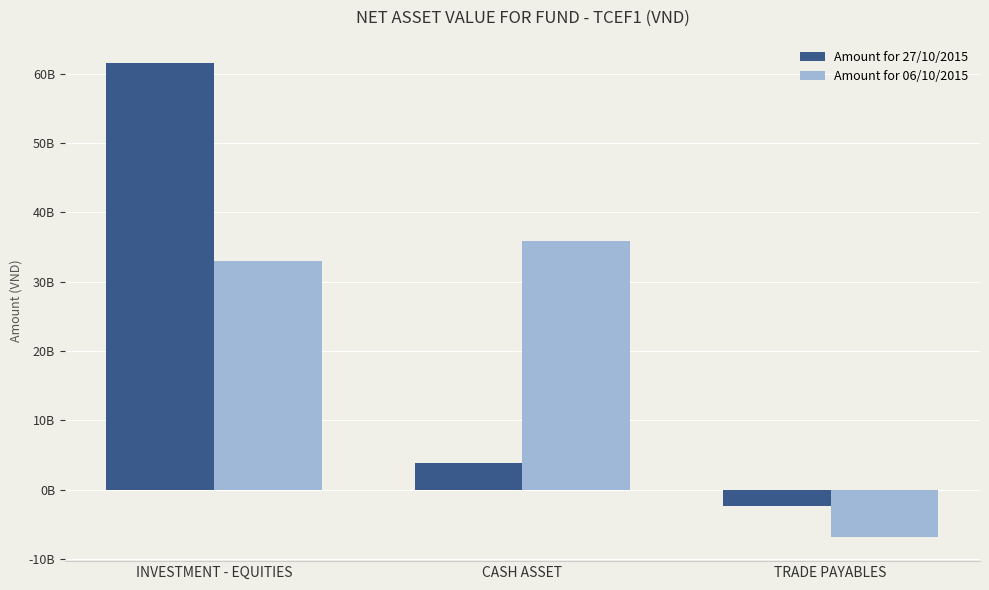

What is the label of the 3rd bar from the left?

TRADE PAYABLES